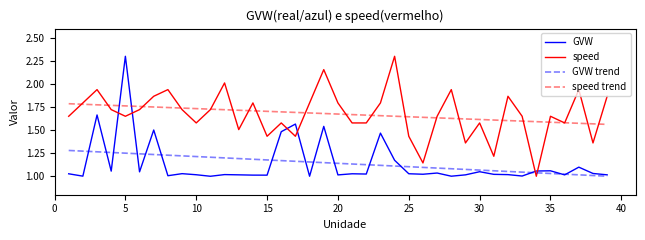

True or false: GVW and speed cross at least once.

True